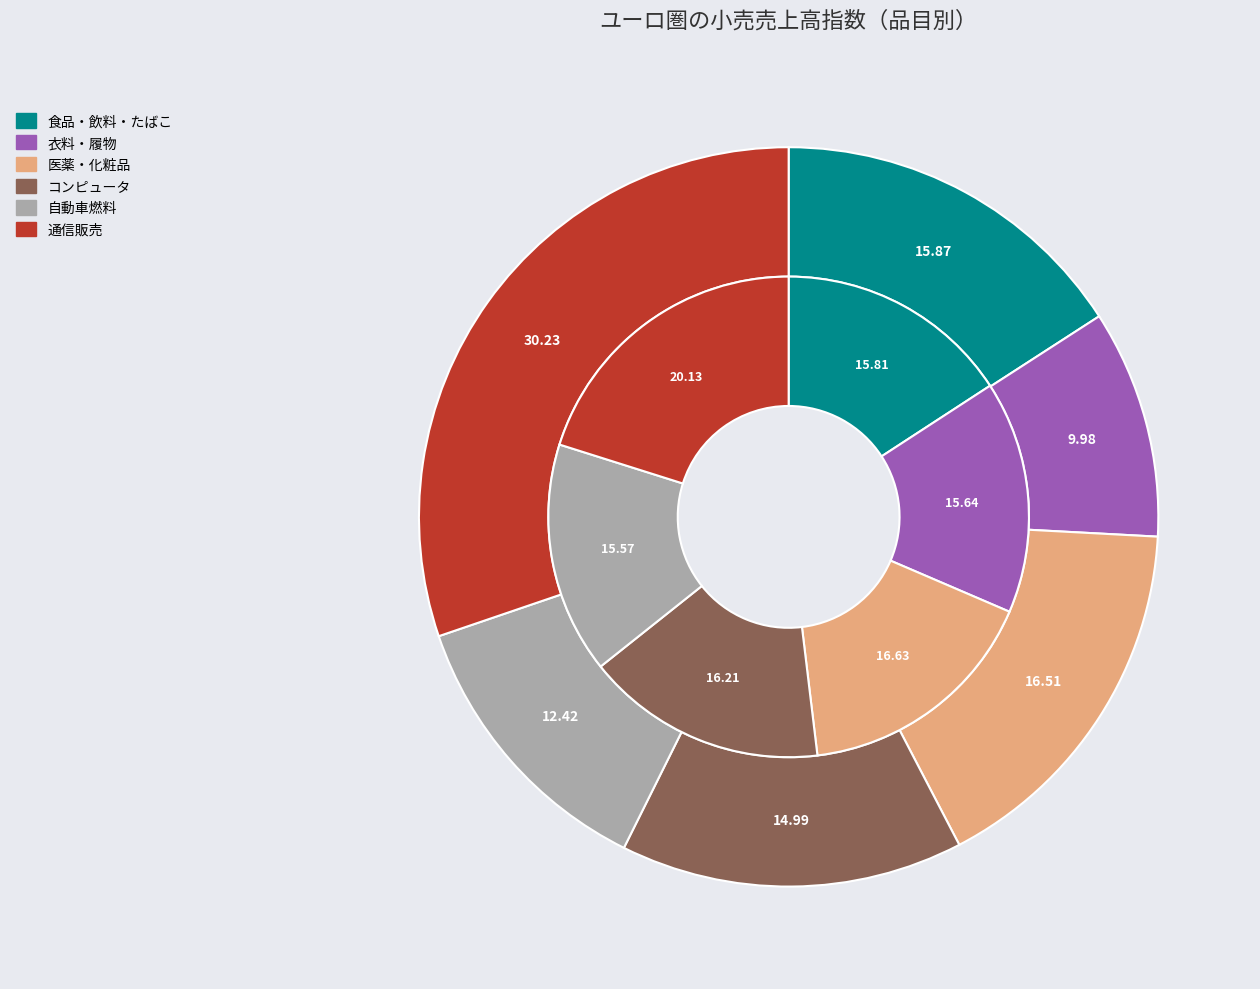

The 自動車燃料 slice represents 1% of the pie. True or false?

False